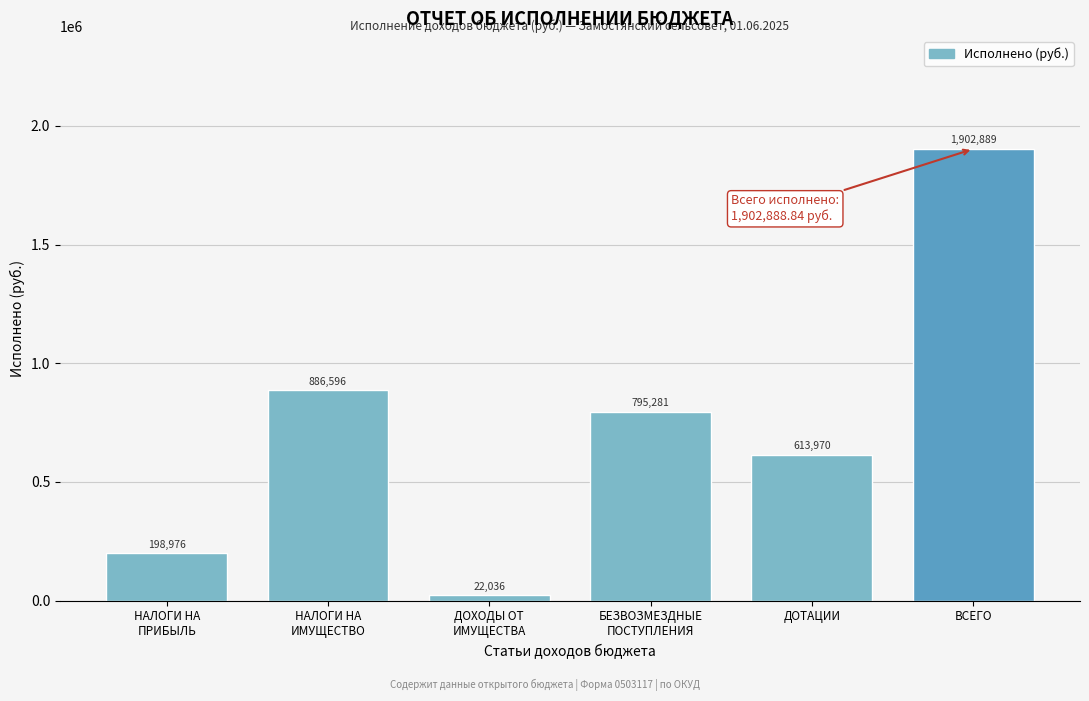

The chart shows a value of 2640120.1 at ВСЕГО. True or false?

False